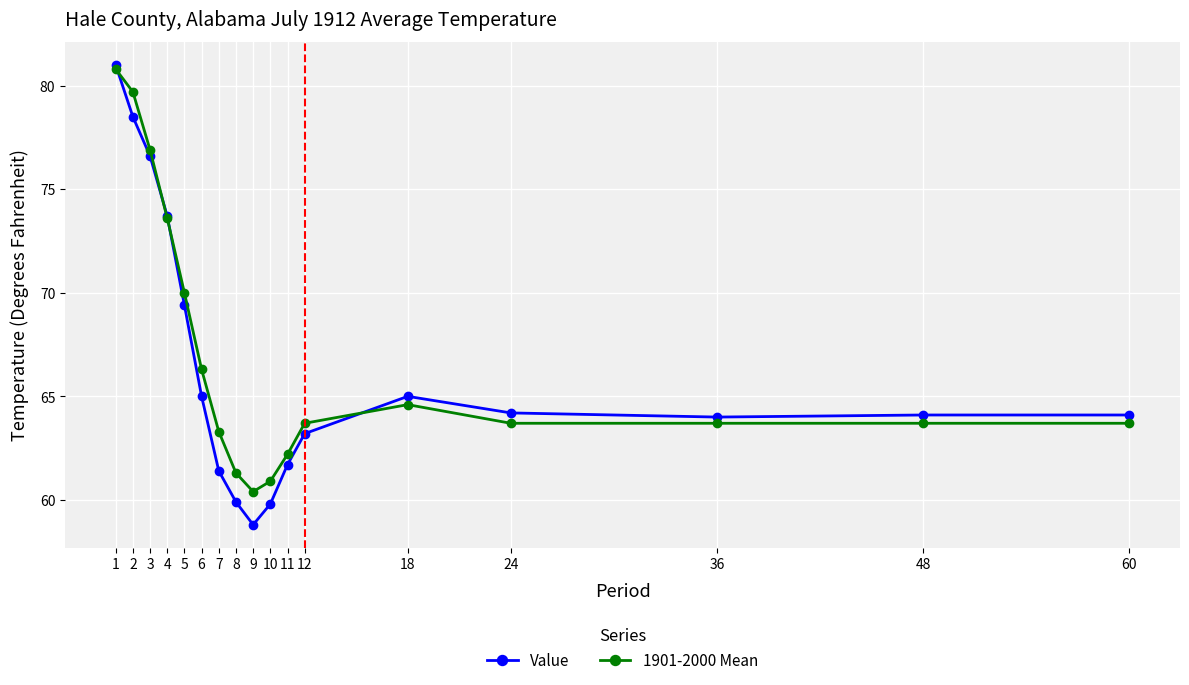

Reading left to right, what are all the values shown in this chart?

Value: 81.0	78.5	76.6	73.7	69.4	65.0	61.4	59.9	58.8	59.8	61.7	63.2	65.0	64.2	64.0	64.1	64.1
1901-2000 Mean: 80.8	79.7	76.9	73.6	70.0	66.3	63.3	61.3	60.4	60.9	62.2	63.7	64.6	63.7	63.7	63.7	63.7